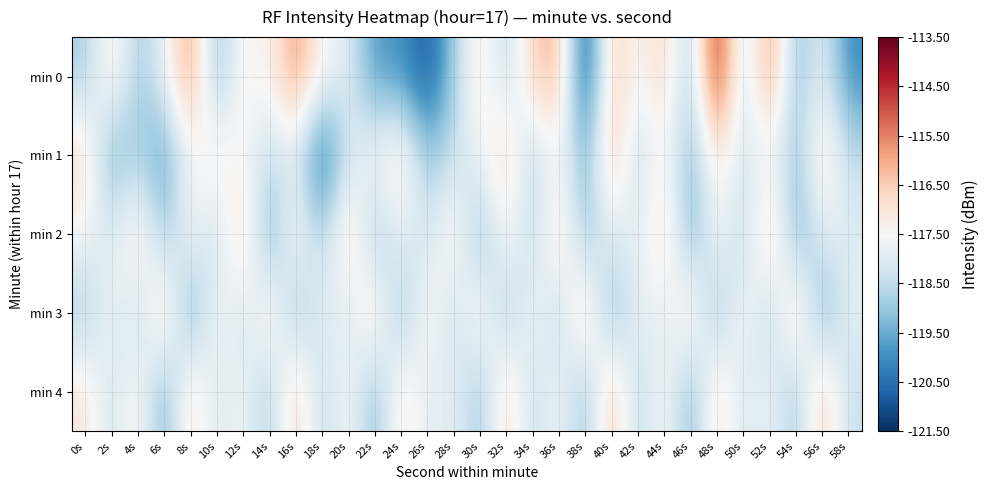

How many categories are shown in the chart?

30